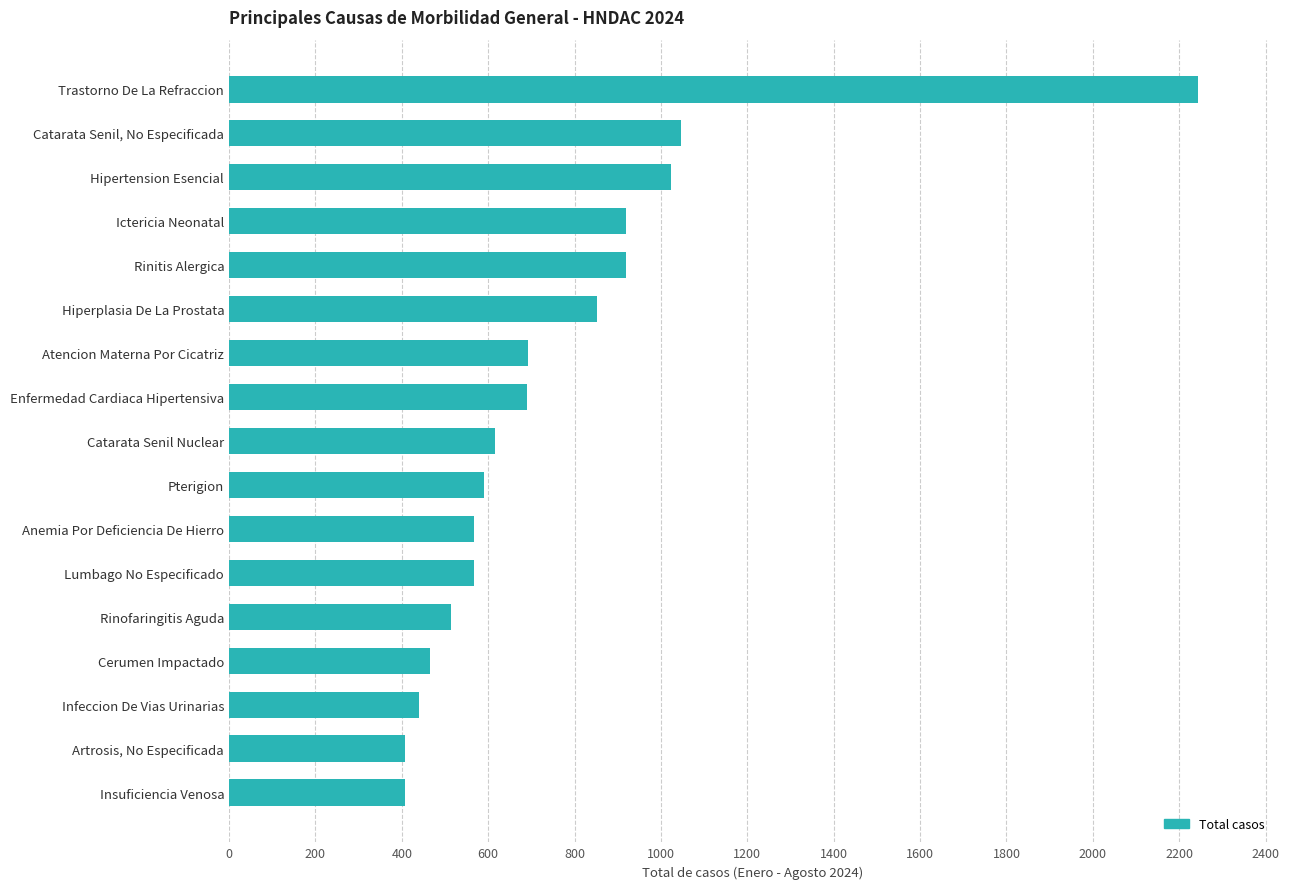

What is the greatest value displayed?

2244